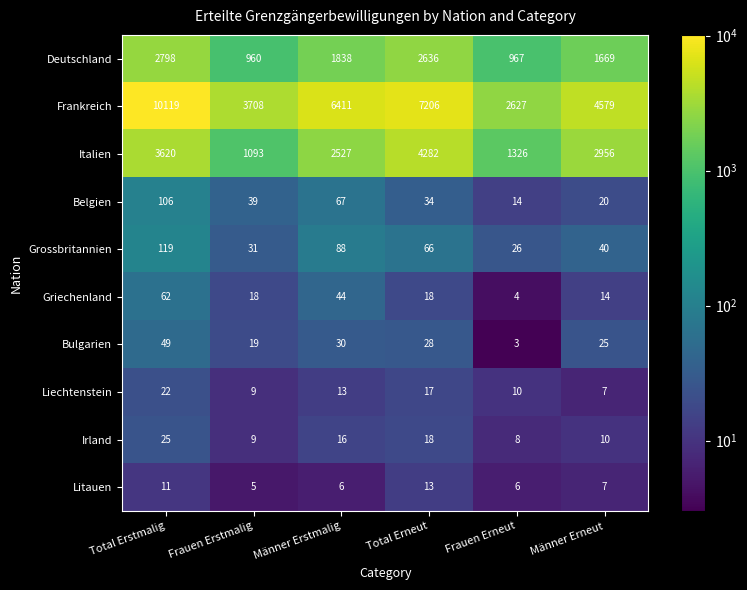

At which category is the sum across all series the highest?

Total Erstmalig